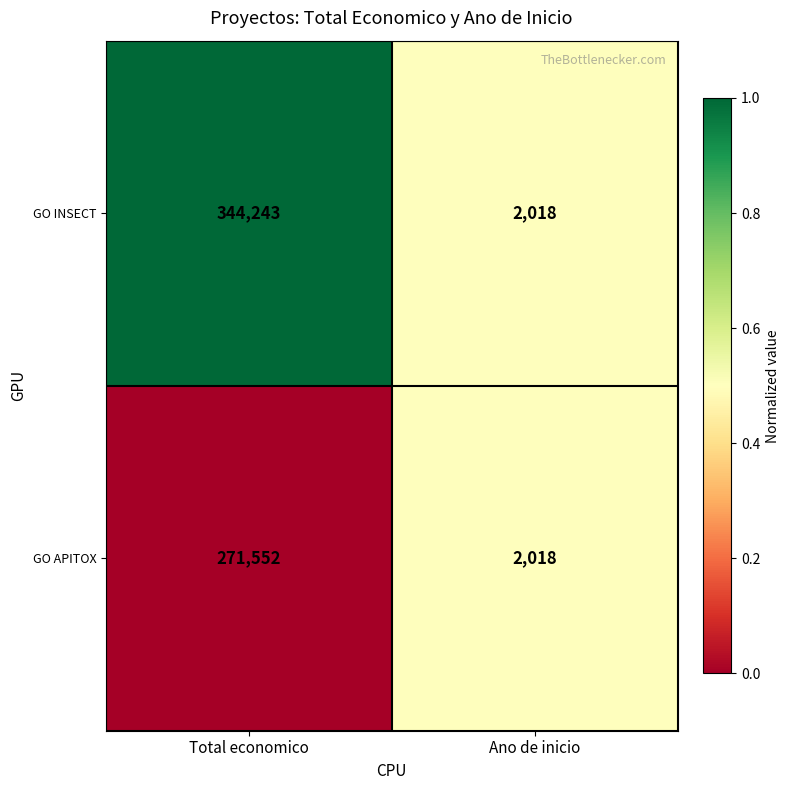

Count the number of categories in the chart.

2